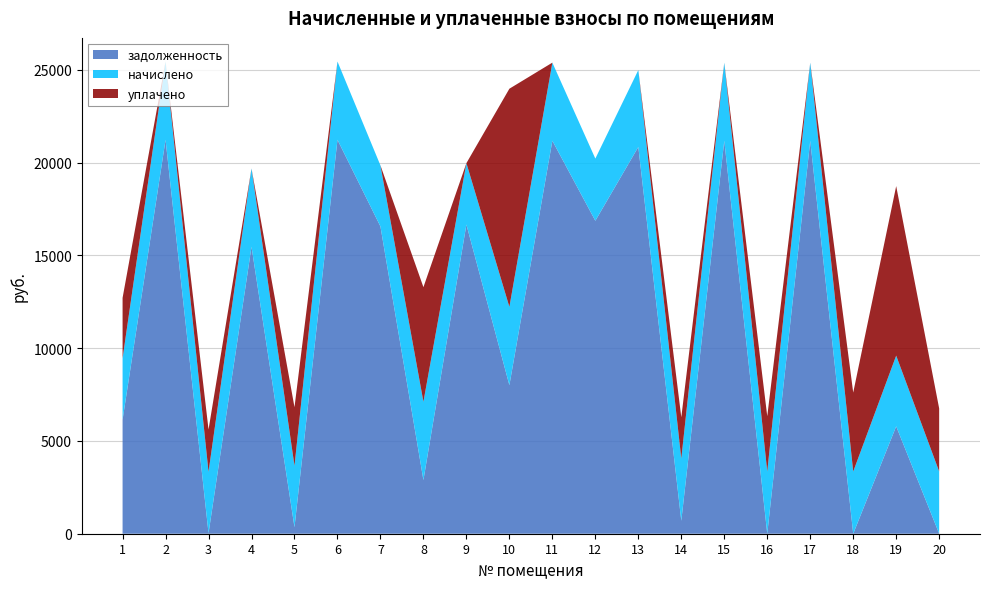

Reading left to right, list all the values displayed in this chart.

задолженность: 1=6143.3	2=21237.4	3=28.9	4=15470.4	5=350.5	6=21237.4	7=16563.6	8=2893.6	9=16666.3	10=8008.4	11=21186.0	12=16871.8	13=20852.2	14=699.2	15=21186.0	16=0.1	17=21186.0	18=0.0	19=5791.0	20=4.8
начислено: 1=3311.8	2=4220.2	3=3311.8	4=4220.2	5=3311.8	6=4220.2	7=3291.5	8=4220.2	9=3311.8	10=4220.2	11=4210.0	12=3352.7	13=4143.6	14=3352.7	15=4210.0	16=3352.7	17=4210.0	18=3352.7	19=3809.8	20=3352.7
уплачено: 1=3259.0	2=0.0	3=2276.9	4=0.0	5=3158.3	6=0.0	7=0.0	8=6178.7	9=0.0	10=11762.3	11=0.0	12=0.0	13=0.0	14=2225.0	15=0.0	16=2980.5	17=0.0	18=4257.0	19=9140.4	20=3394.8